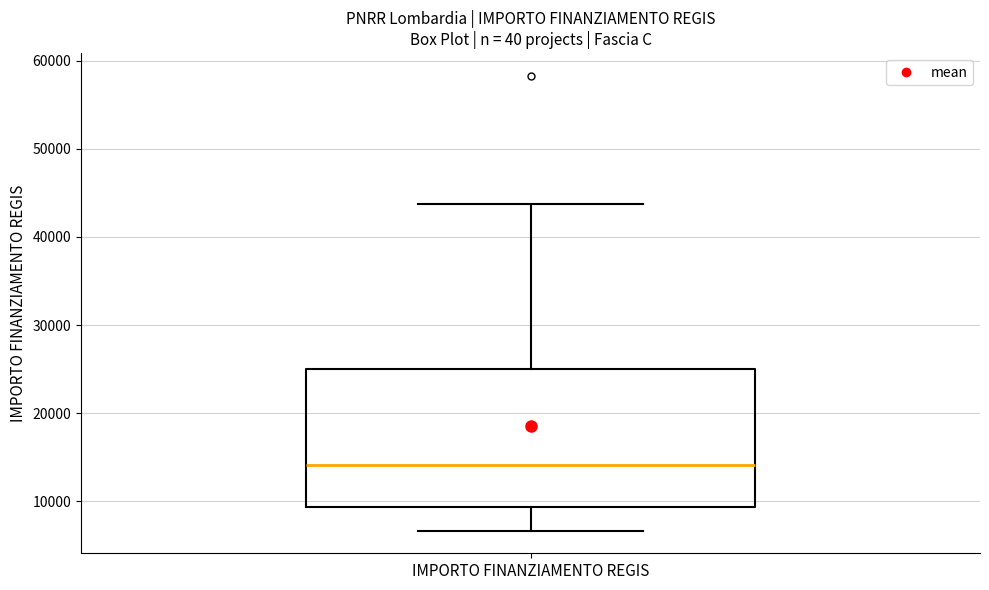

Where does the median line of the box for IMPORTO FINANZIAMENTO REGIS sit on the y-axis? The values are not printed on the chart, so give them approximately, as read against the axis.

14000